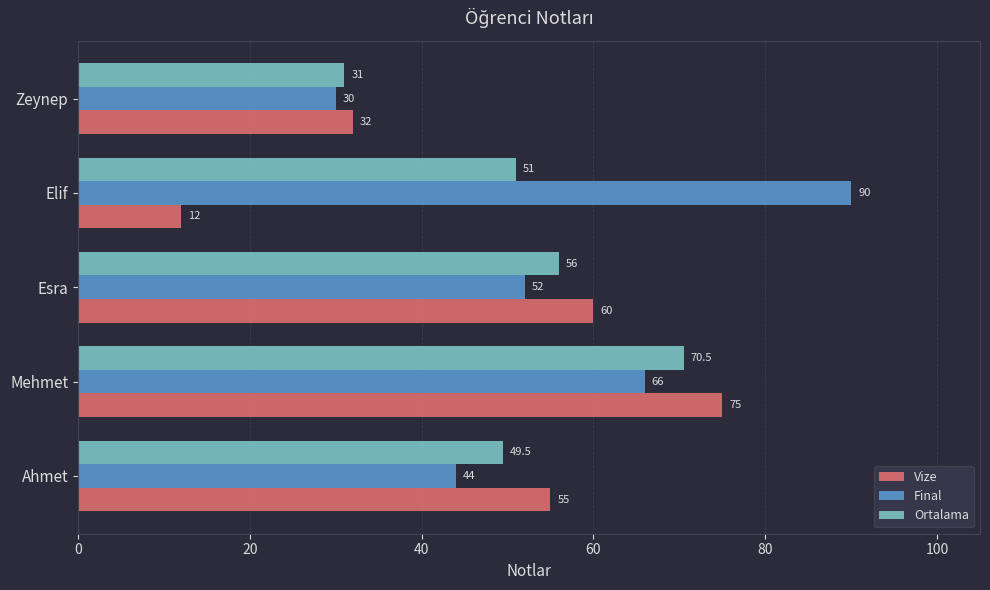

Which series has the largest total across all categories?

Final